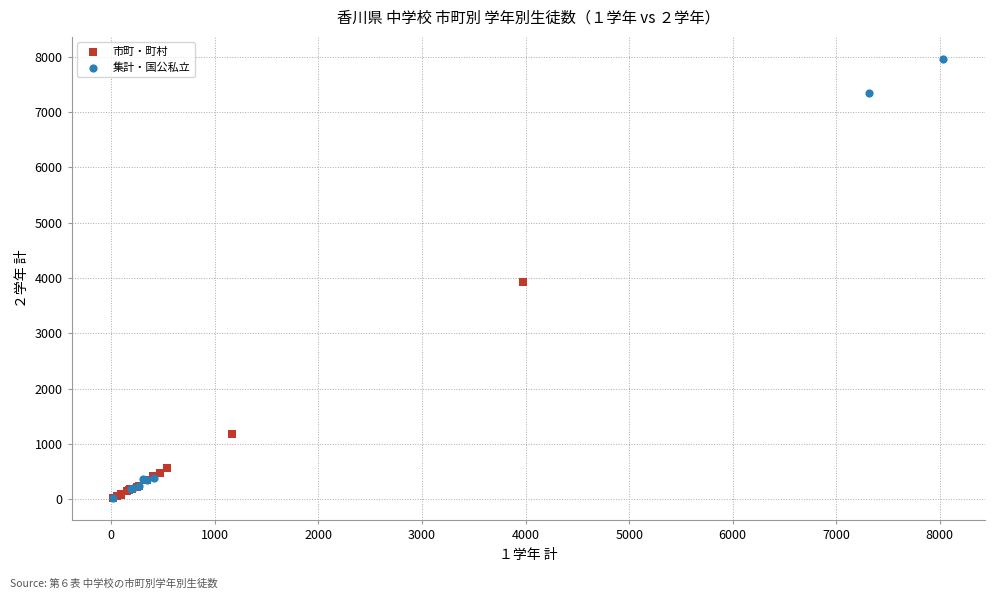

Which series reaches the maximum Y coordinate?

集計・国公私立